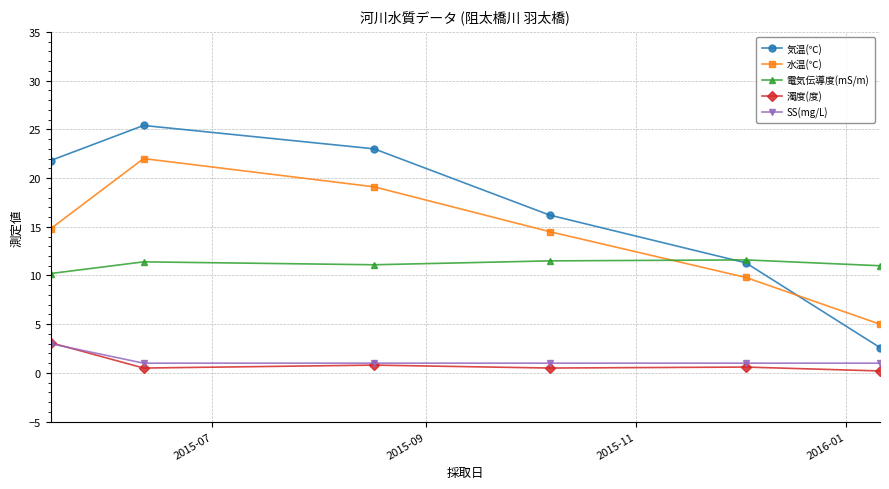

What is the average value of the 濁度(度) series?

1.0